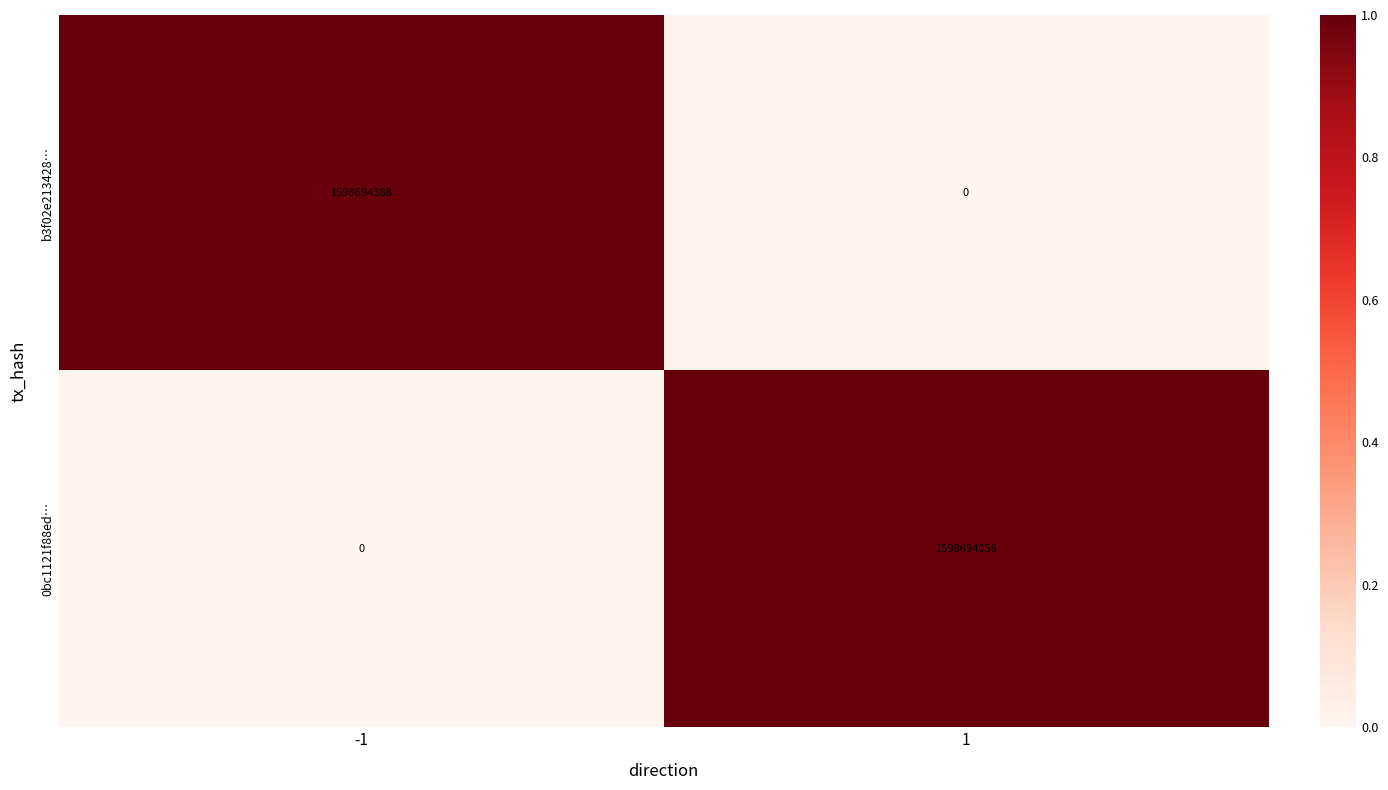

What value does the b3f02e213428… series have at -1, to the nearest 50?

1598694400